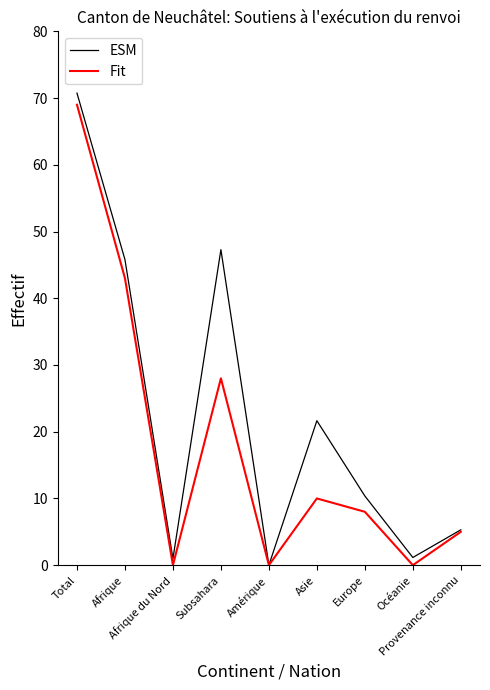

What is the average value of the Fit series?

18.1